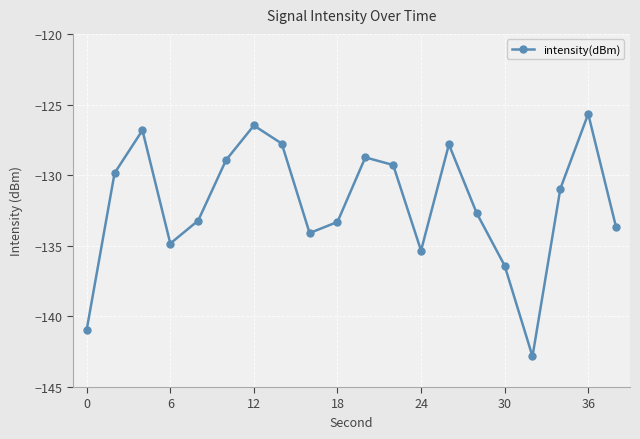

How many points are lower than both their immediate neighbors (excluding endpoints)?

4